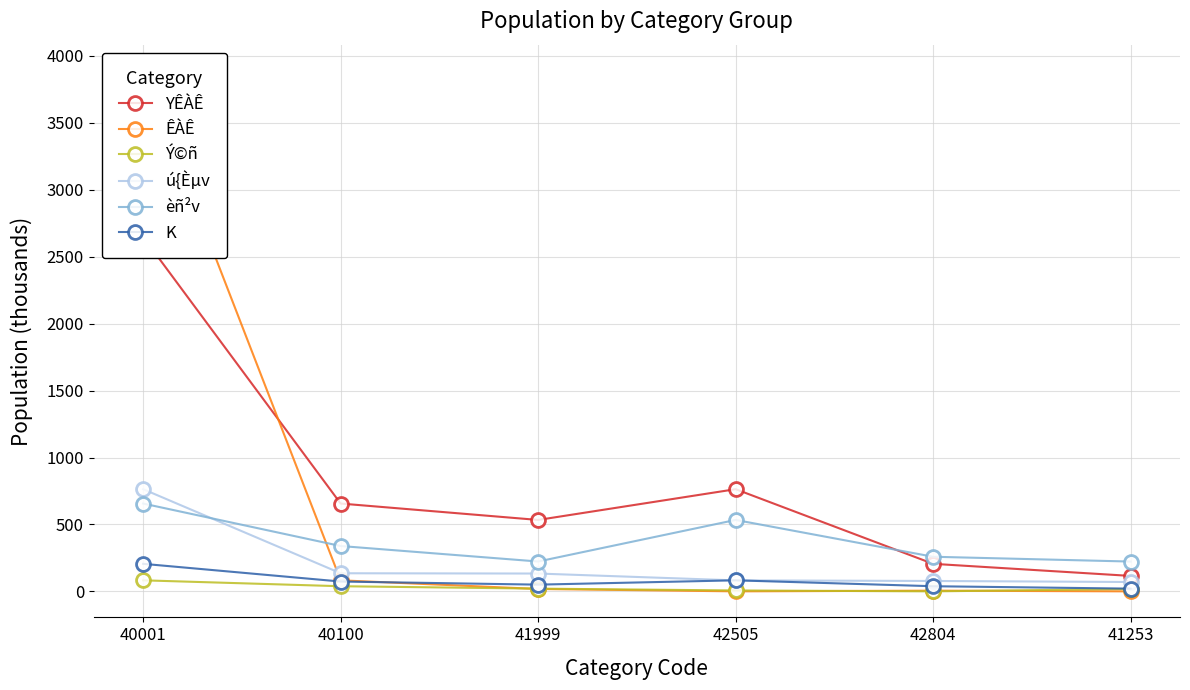

What is the difference between the maximum and minimum values in the èñ²v series?

433.2